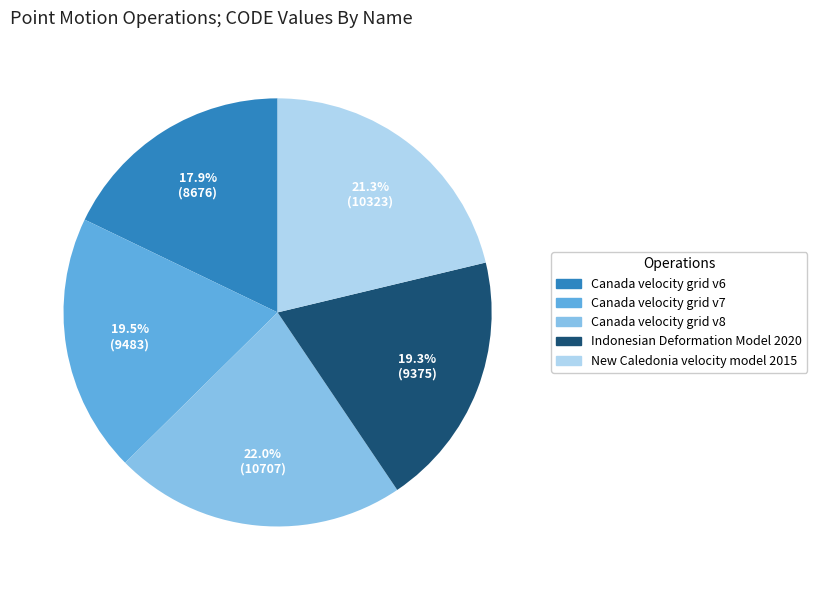

What percentage is NOT represented by Indonesian Deformation Model 2020?

80.7%